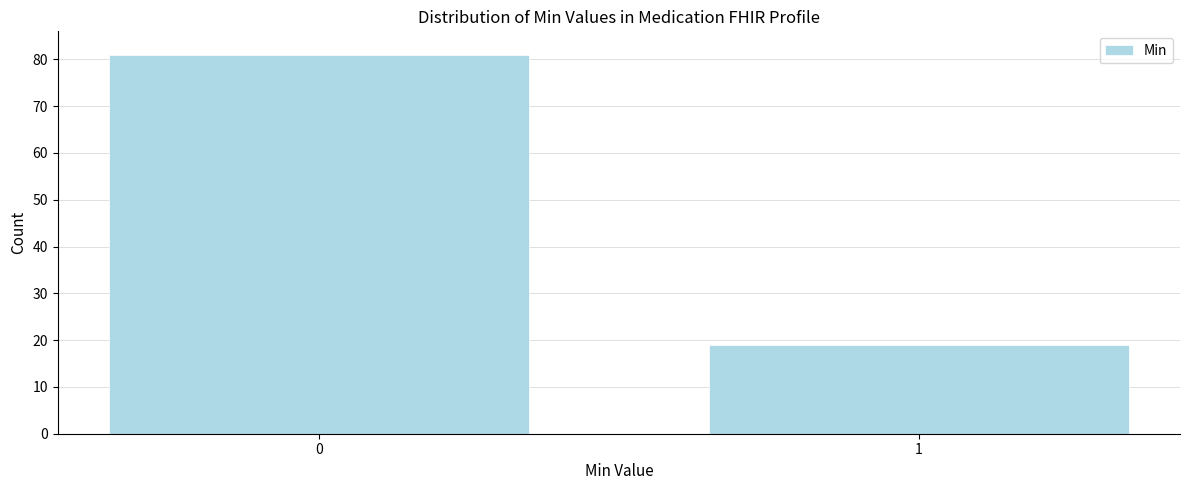

Reading left to right, extract all data points from this chart.

81	19